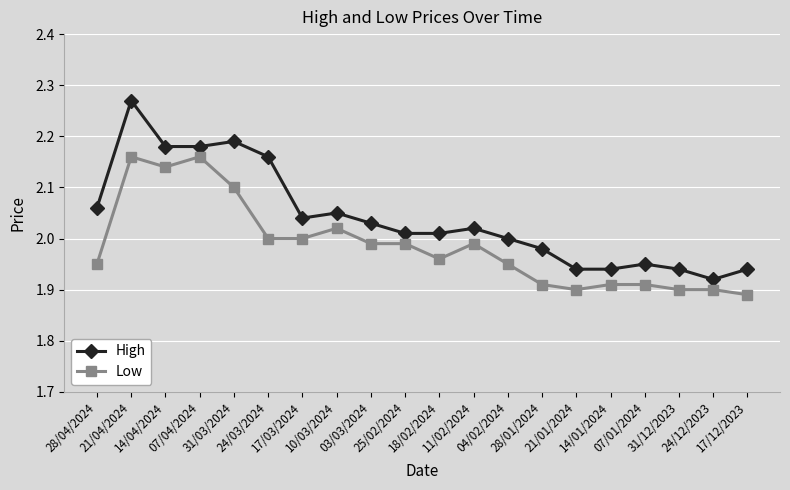

True or false: Low and High intersect in this chart.

False